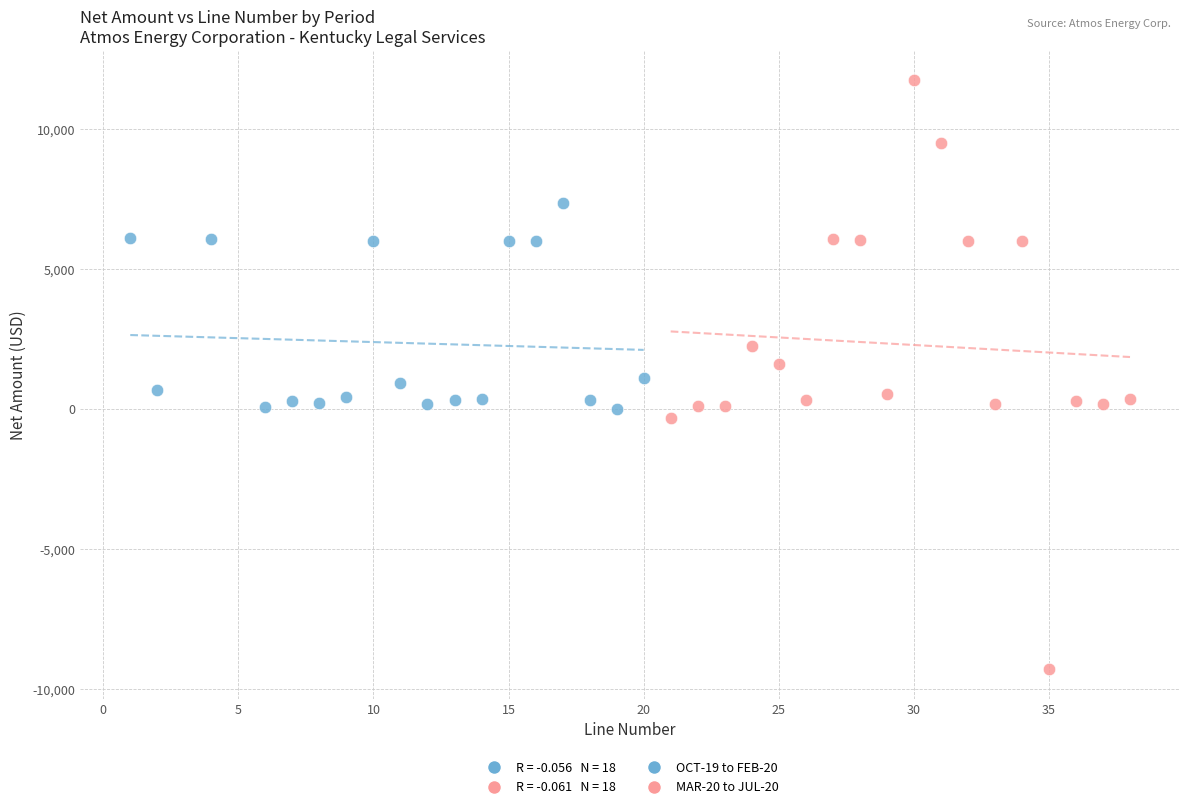

Which series reaches the maximum Y coordinate?

MAR-20 to JUL-20